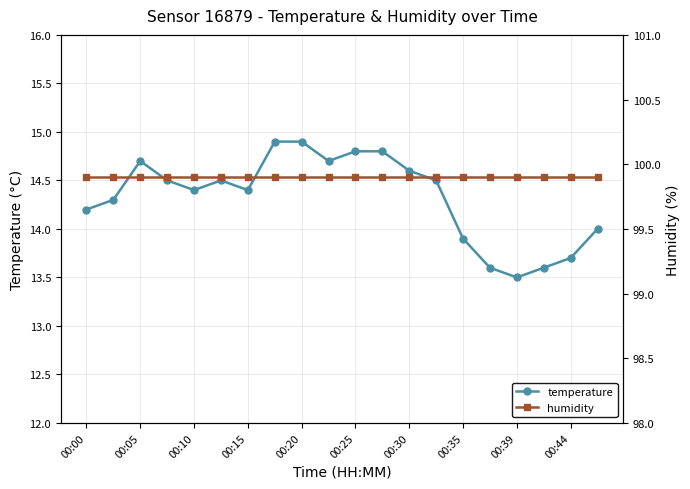

Reading left to right, transcribe all the data shown in this chart.

temperature: 14.2	14.3	14.7	14.5	14.4	14.5	14.4	14.9	14.9	14.7	14.8	14.8	14.6	14.5	13.9	13.6	13.5	13.6	13.7	14.0
humidity: 99.9	99.9	99.9	99.9	99.9	99.9	99.9	99.9	99.9	99.9	99.9	99.9	99.9	99.9	99.9	99.9	99.9	99.9	99.9	99.9